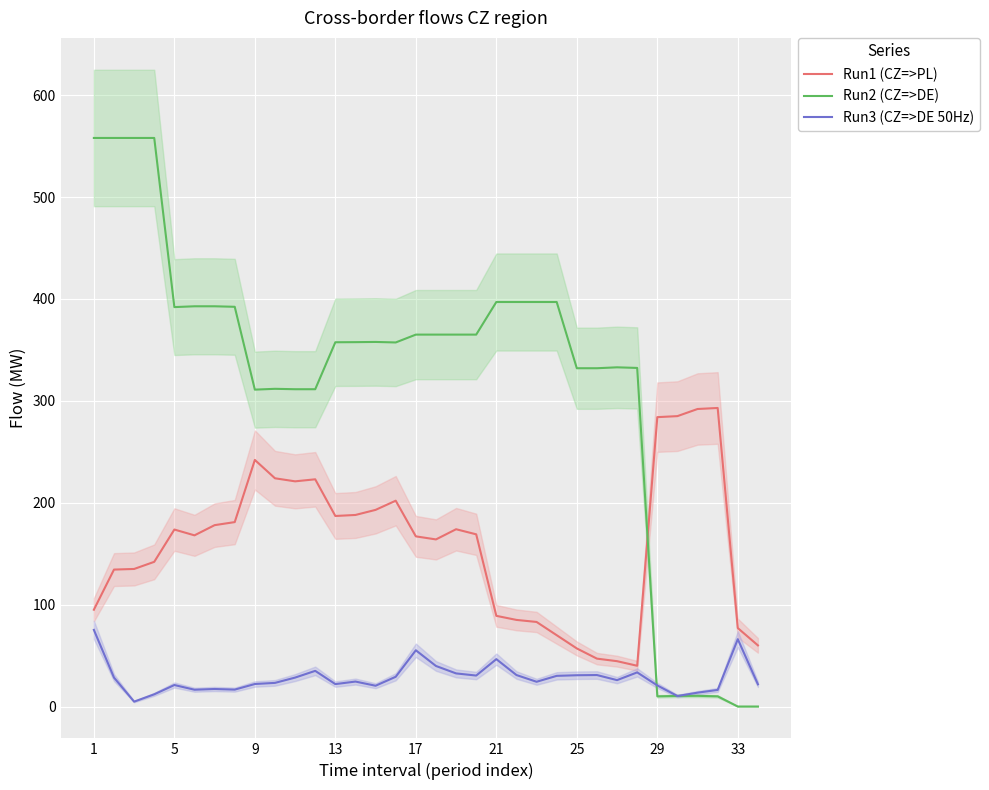

Is it true that Run1 (CZ=>PL) equals 14.7 at 25?

False